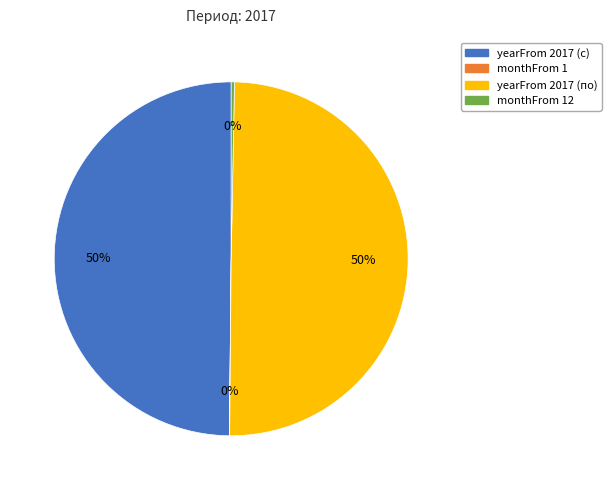

True or false: yearFrom 2017 (с) accounts for 50% of the total.

True